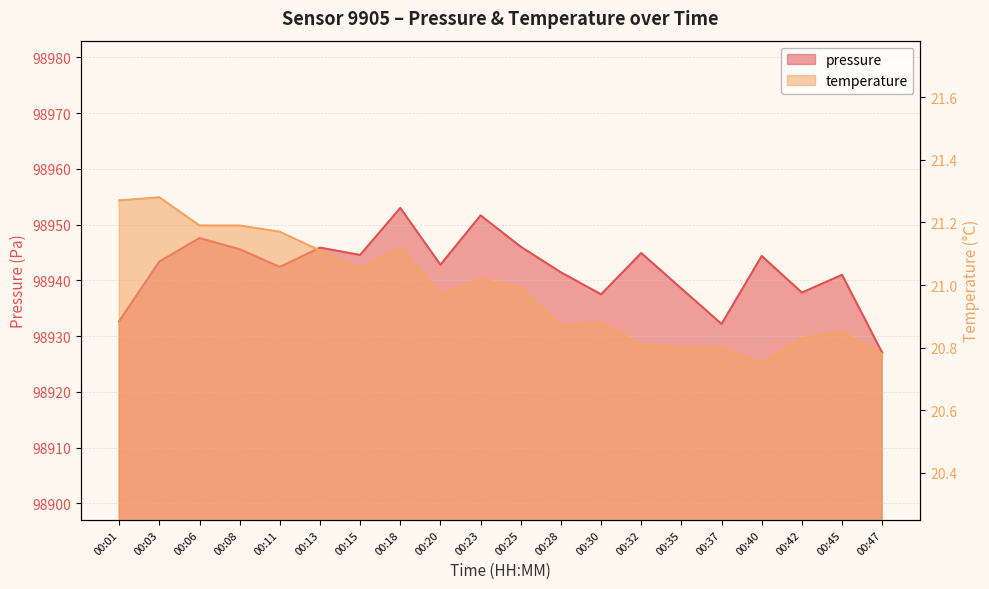

What is the value of the temperature point at the 19th from the left?

20.9